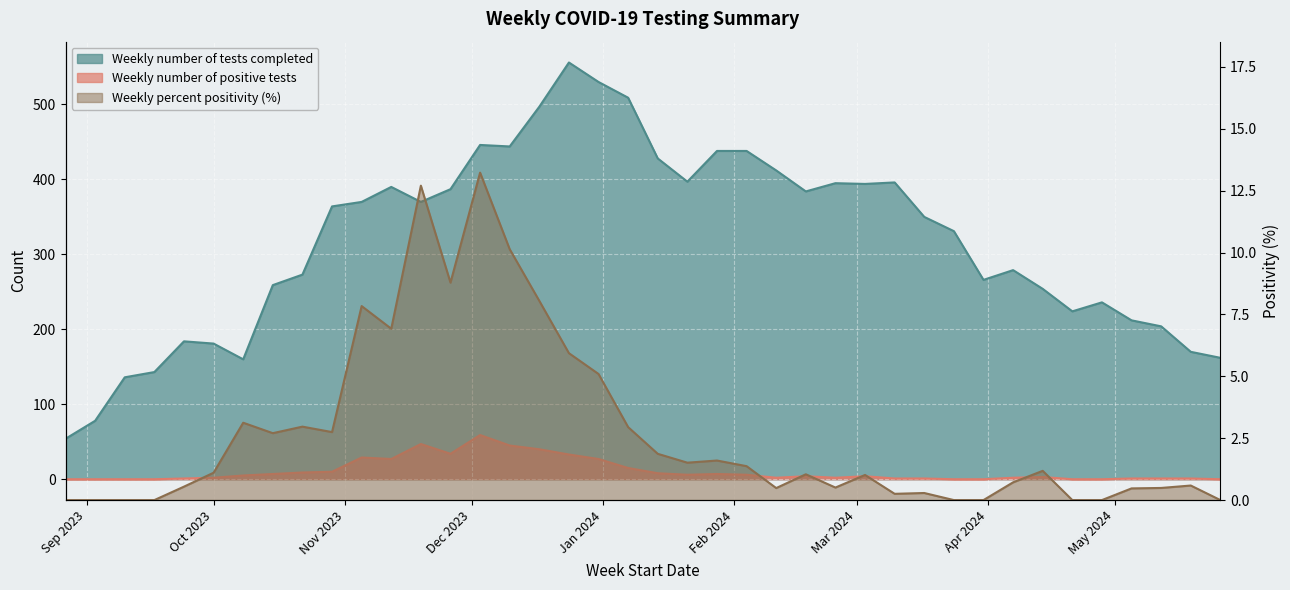

Count the number of data series in this chart.

3